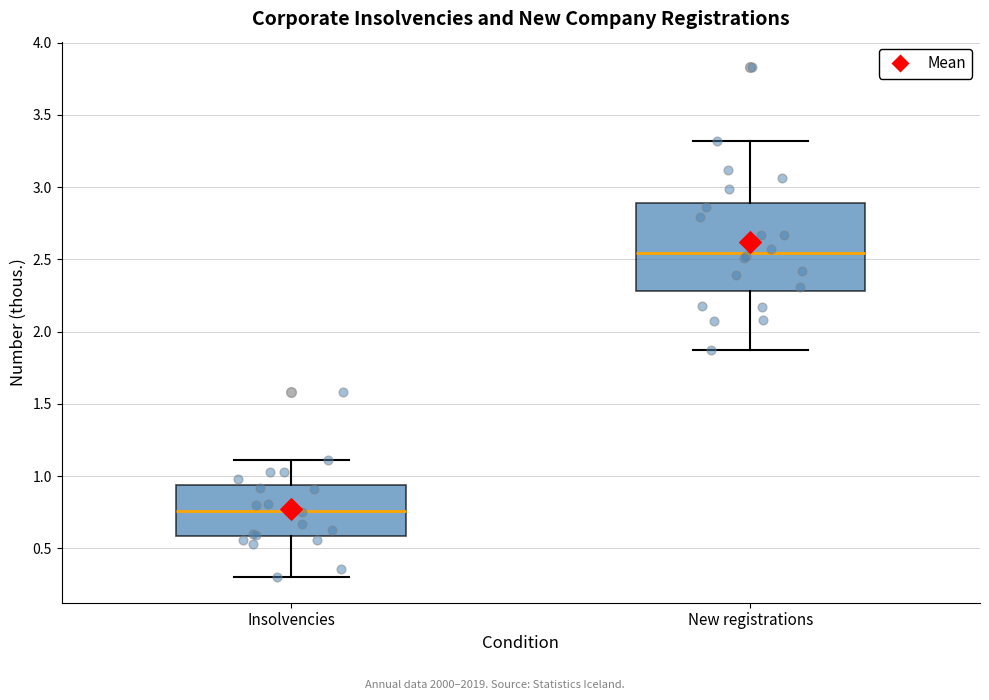

Reading left to right, transcribe this box plot: for each box, give where its median line is, the range the box spans, and where its two whiskers end, as read against the y-axis. The values are not printed on the chart, so give them approximately, as read against the axis.

Insolvencies: median 0.75, box 0.60 to 0.95, whiskers 0.30 to 1.10
New registrations: median 2.55, box 2.30 to 2.90, whiskers 1.85 to 3.30